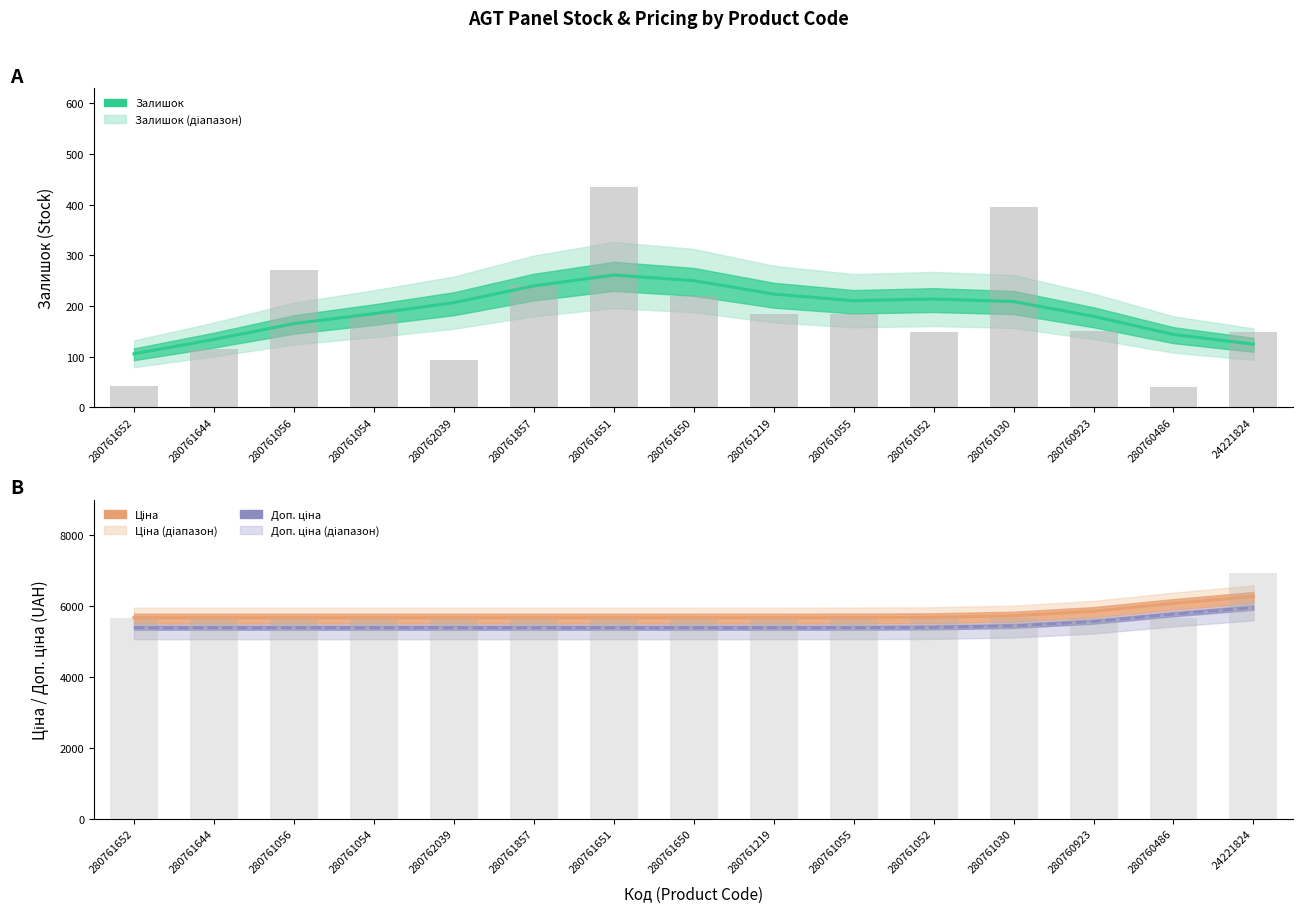

Which series changed the most between 280761030 and 24221824?

Ціна